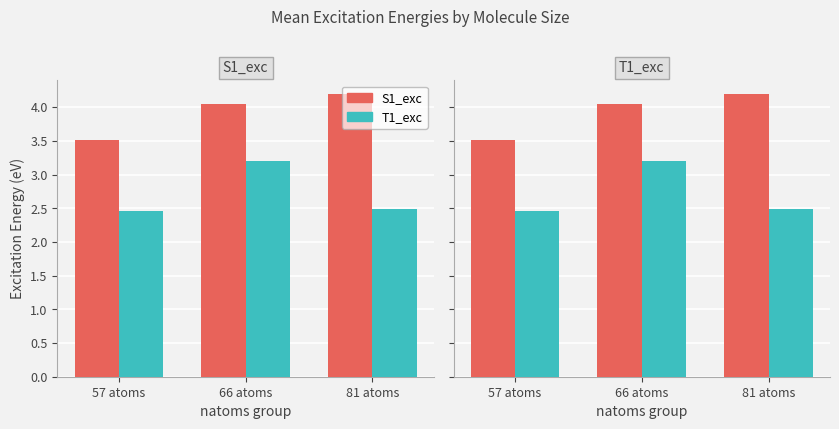

Reading left to right, what are all the values shown in this chart?

S1_exc: 3.5	4.1	4.2
T1_exc: 2.5	3.2	2.5